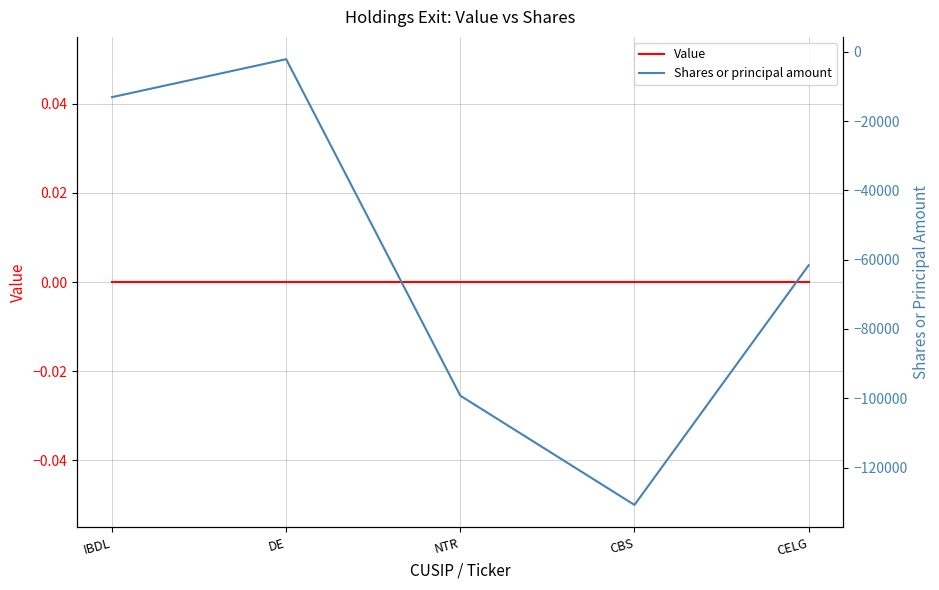

What is the total value across all series at IBDL?

-13100